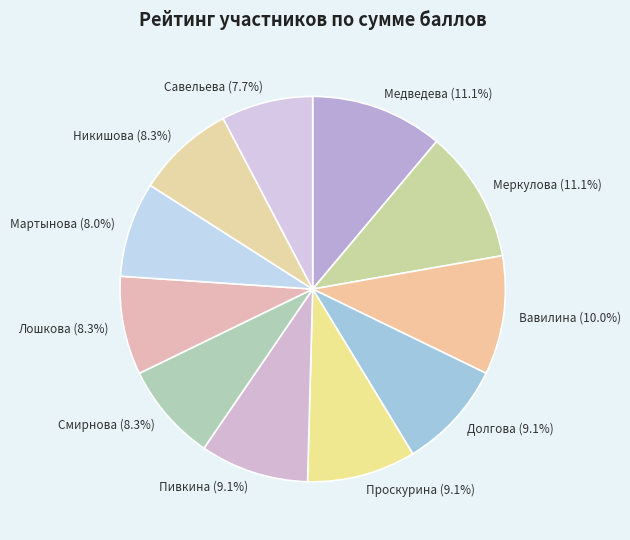

To the nearest percent, what is the difference between the largest and smallest slice percentages?

3%